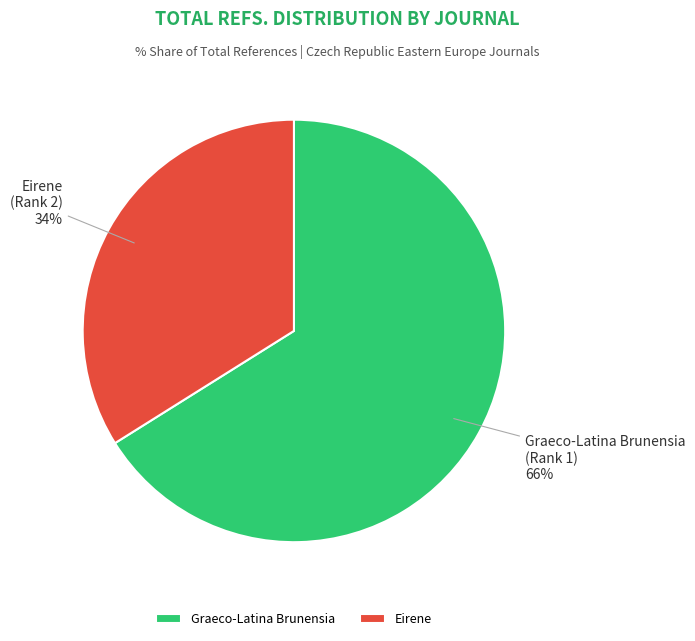

To the nearest percent, what is the average slice percentage?

50%